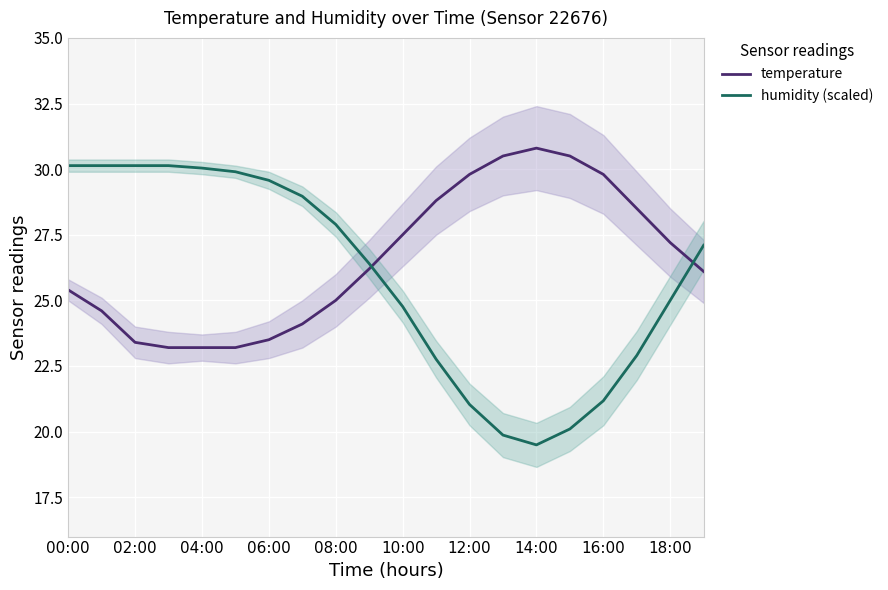

Which series ends up on top after the final intersection of humidity (scaled) and temperature?

humidity (scaled)